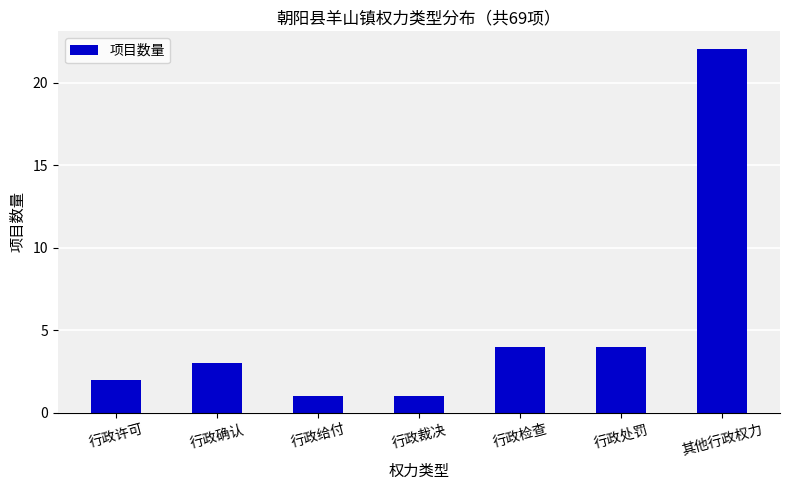

True or false: the data shows 1 at 行政裁决.

True